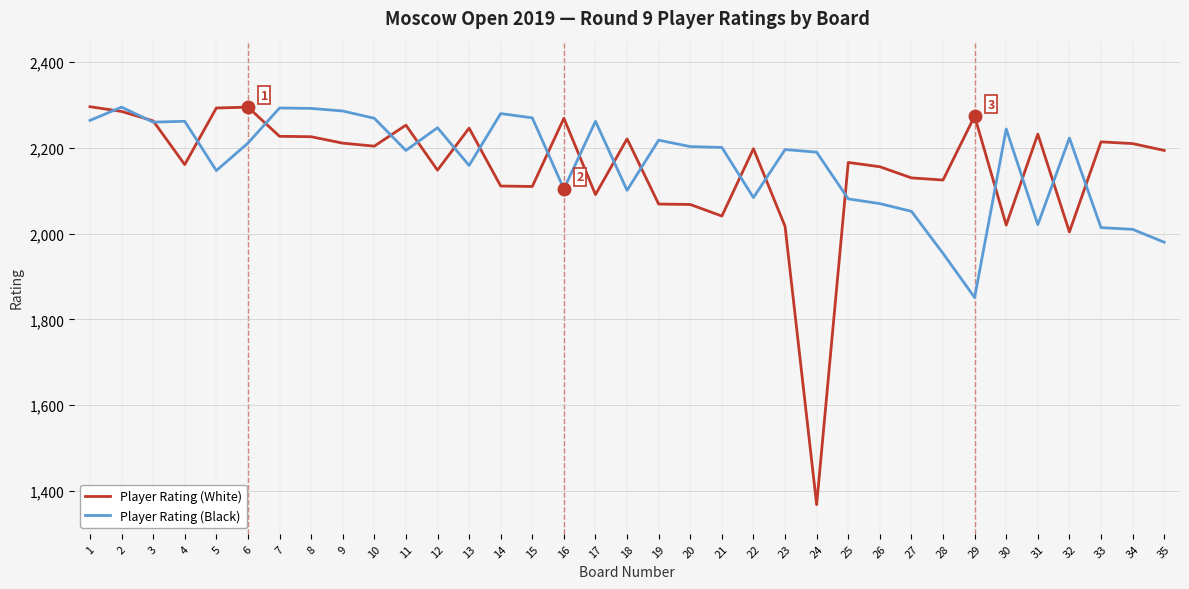

What is the total value across all series at 34?

4220